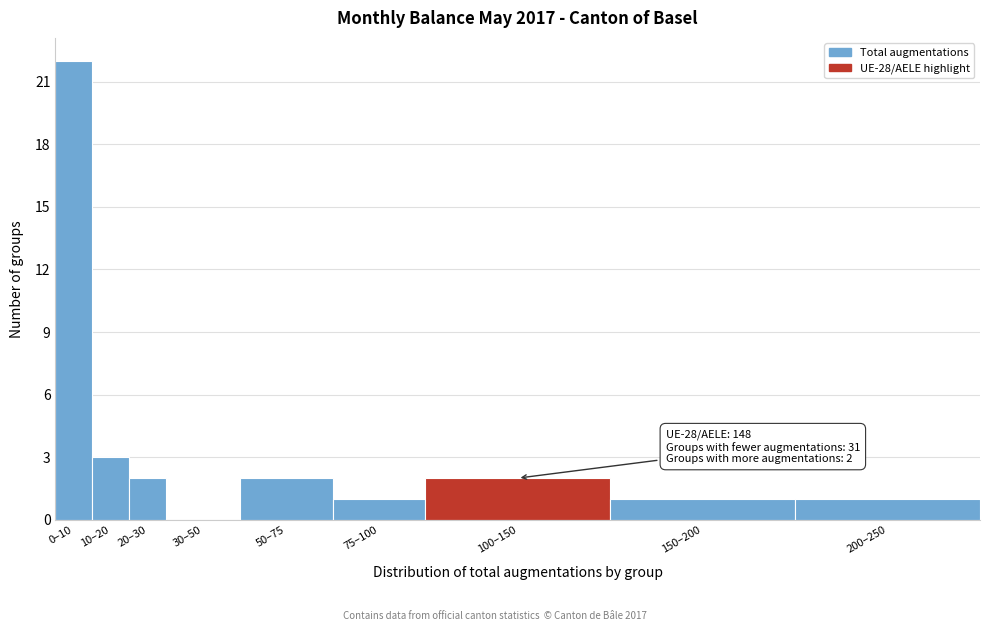

Reading left to right, what are all the values shown in this chart?

0–10=22	10–20=3	20–30=2	30–50=0	50–75=2	75–100=1	100–150=2	150–200=1	200–250=1